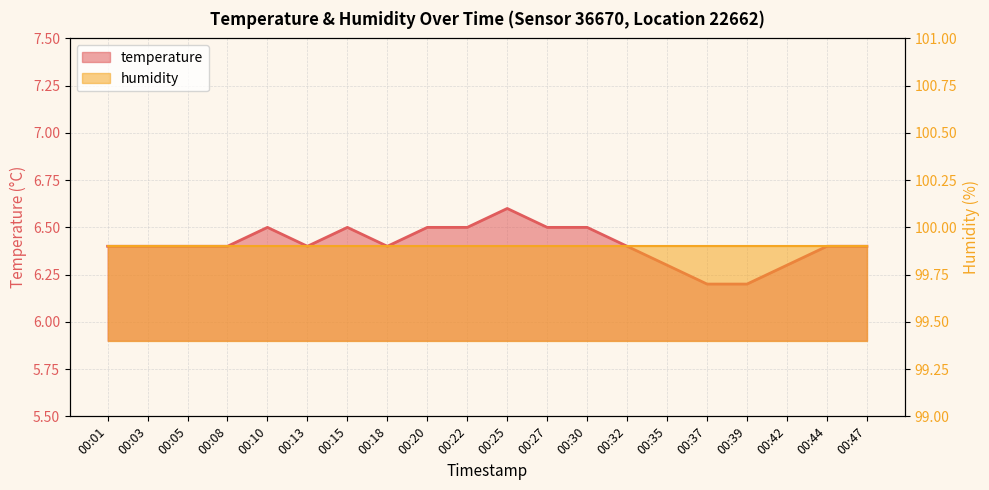

What is the difference between the values at 00:39 and 00:18?

0.2